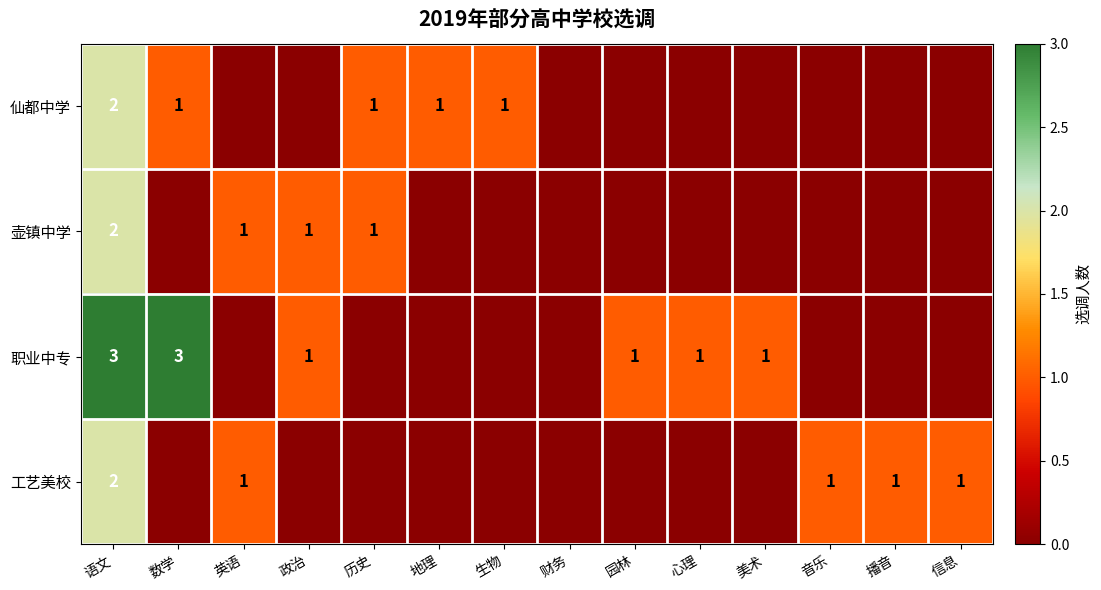

What is the maximum value for 壶镇中学?

2